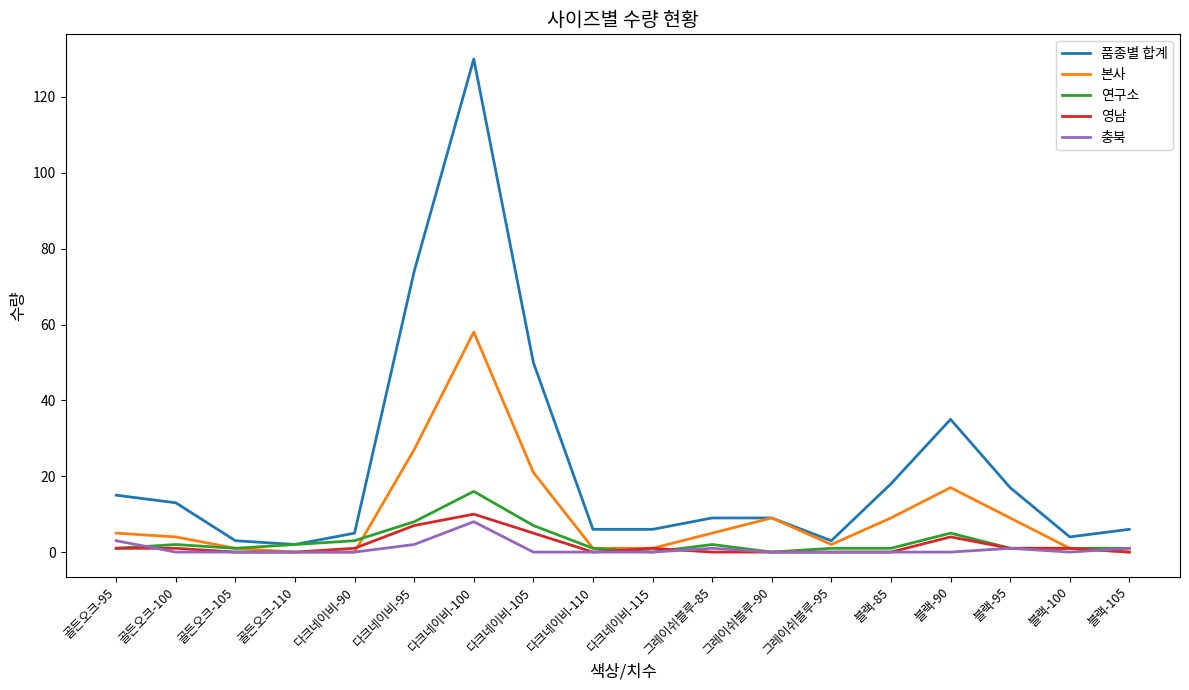

What is the total value across all series at 다크네이비-105?

83